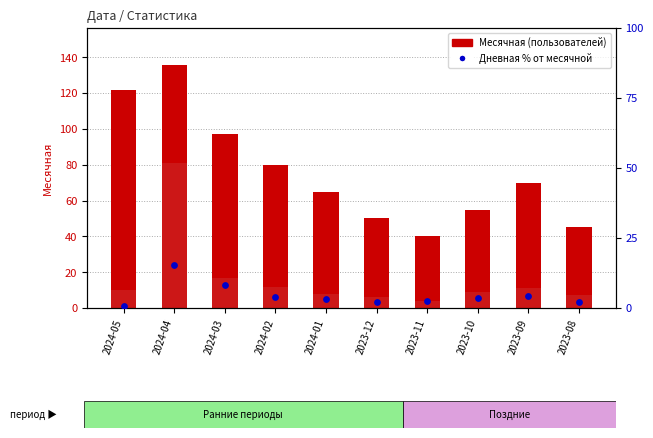

Which series has the widest spread of Y values?

Месячная